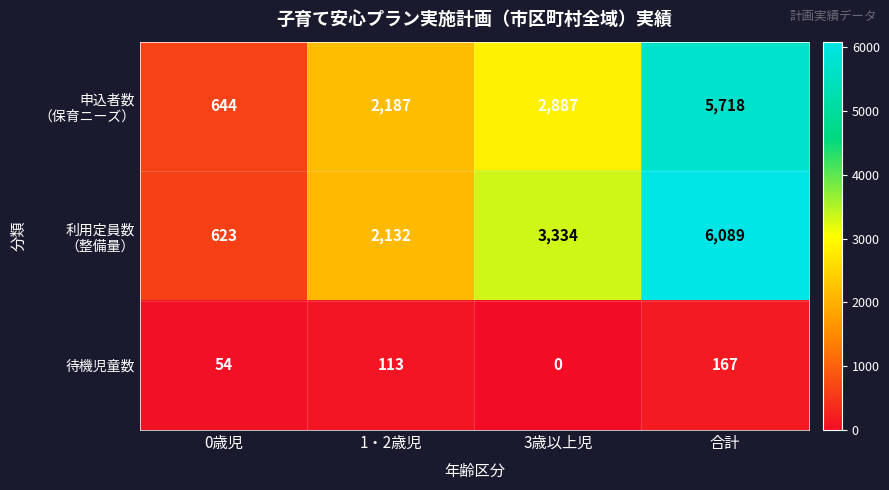

What is the approximate value of 待機児童数 at 合計?

167